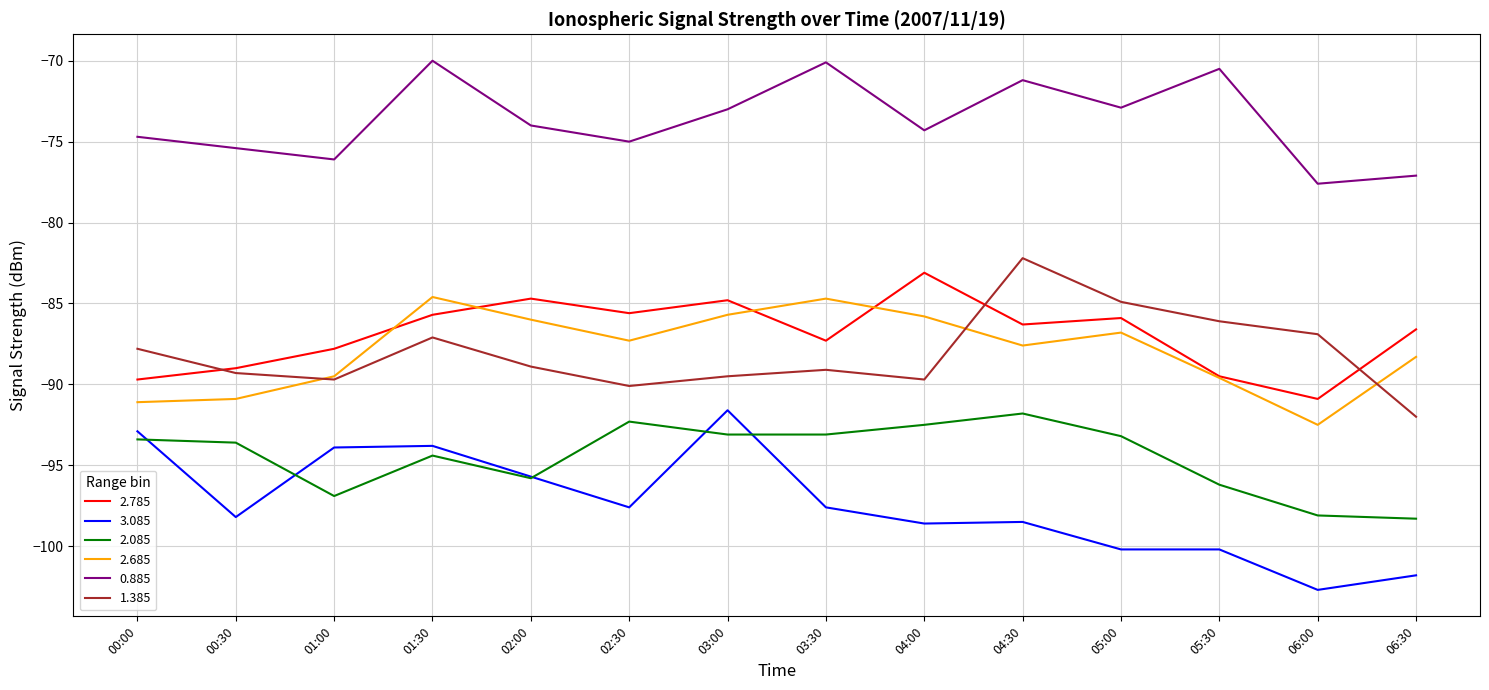

What is the total value across all series at 01:00?

-533.9